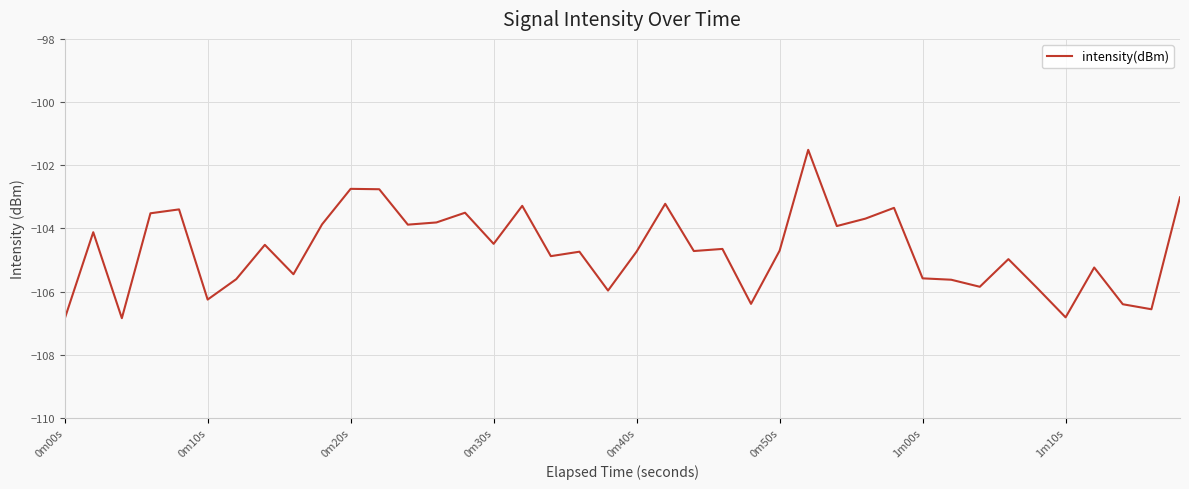

What is the smallest value displayed?

-106.9